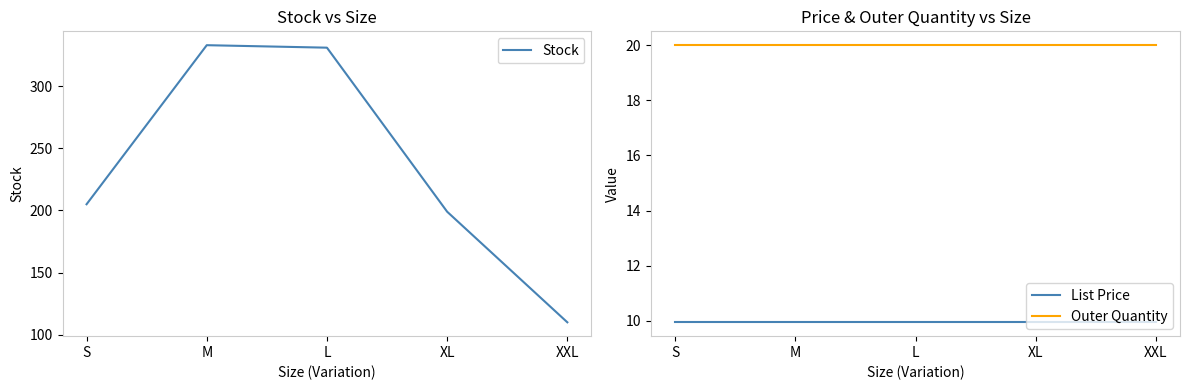

The Outer Quantity series shows 20.0 at M. True or false?

True